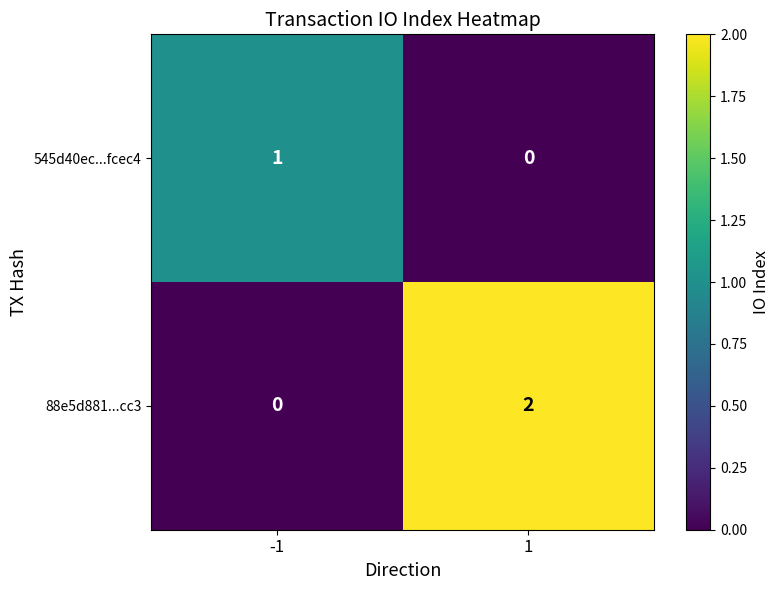

True or false: 545d40ec...fcec4 has a value of 0 at -1.

False